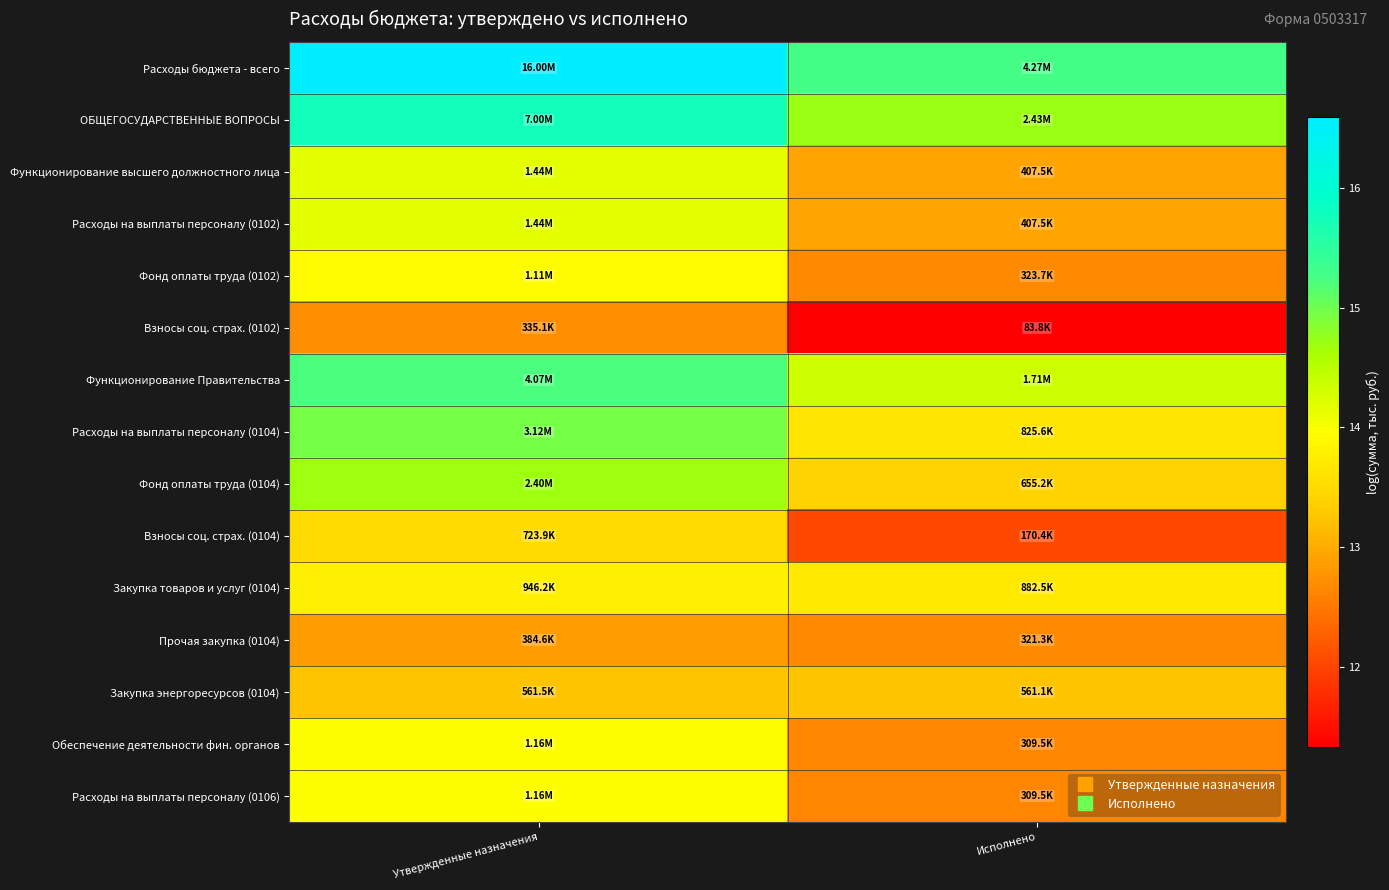

Reading right to left, transcribe all the data shown in this chart.

Расходы бюджета - всего: Исполнено=15.3	Утвержденные назначения=16.6
ОБЩЕГОСУДАРСТВЕННЫЕ ВОПРОСЫ: Исполнено=14.7	Утвержденные назначения=15.8
Функционирование высшего должностного лица: Исполнено=12.9	Утвержденные назначения=14.2
Расходы на выплаты персоналу (0102): Исполнено=12.9	Утвержденные назначения=14.2
Фонд оплаты труда (0102): Исполнено=12.7	Утвержденные назначения=13.9
Взносы соц. страх. (0102): Исполнено=11.3	Утвержденные назначения=12.7
Функционирование Правительства: Исполнено=14.4	Утвержденные назначения=15.2
Расходы на выплаты персоналу (0104): Исполнено=13.6	Утвержденные назначения=15.0
Фонд оплаты труда (0104): Исполнено=13.4	Утвержденные назначения=14.7
Взносы соц. страх. (0104): Исполнено=12.0	Утвержденные назначения=13.5
Закупка товаров и услуг (0104): Исполнено=13.7	Утвержденные назначения=13.8
Прочая закупка (0104): Исполнено=12.7	Утвержденные назначения=12.9
Закупка энергоресурсов (0104): Исполнено=13.2	Утвержденные назначения=13.2
Обеспечение деятельности фин. органов: Исполнено=12.6	Утвержденные назначения=14.0
Расходы на выплаты персоналу (0106): Исполнено=12.6	Утвержденные назначения=14.0